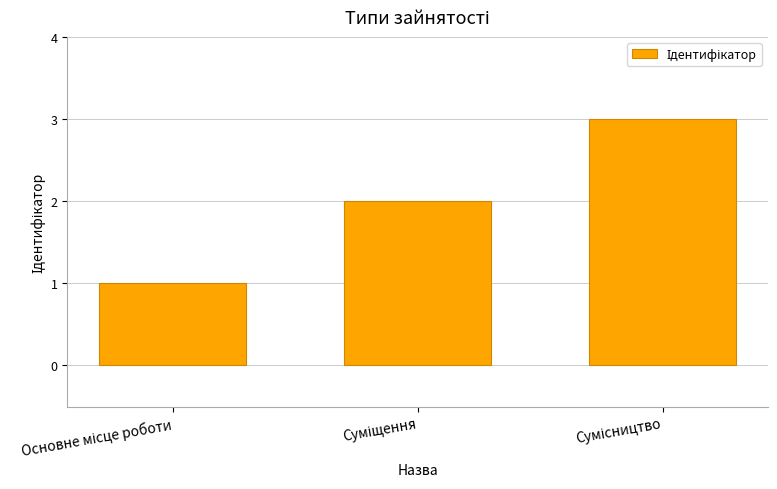

What is the maximum value shown in the chart?

3